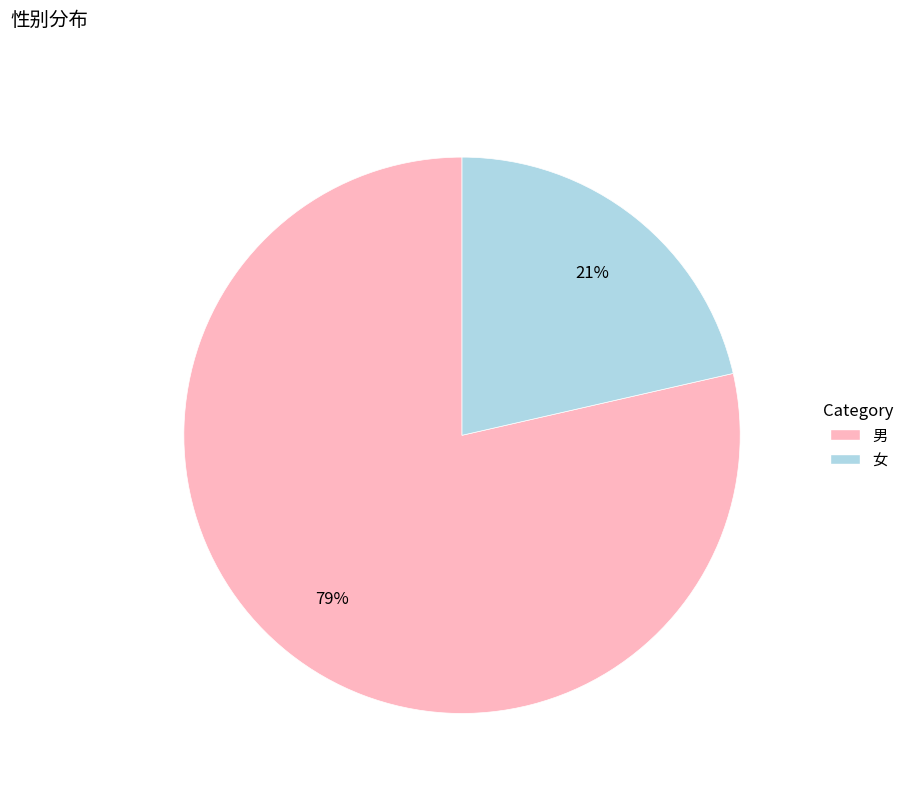

Count the number of slices in the pie.

2